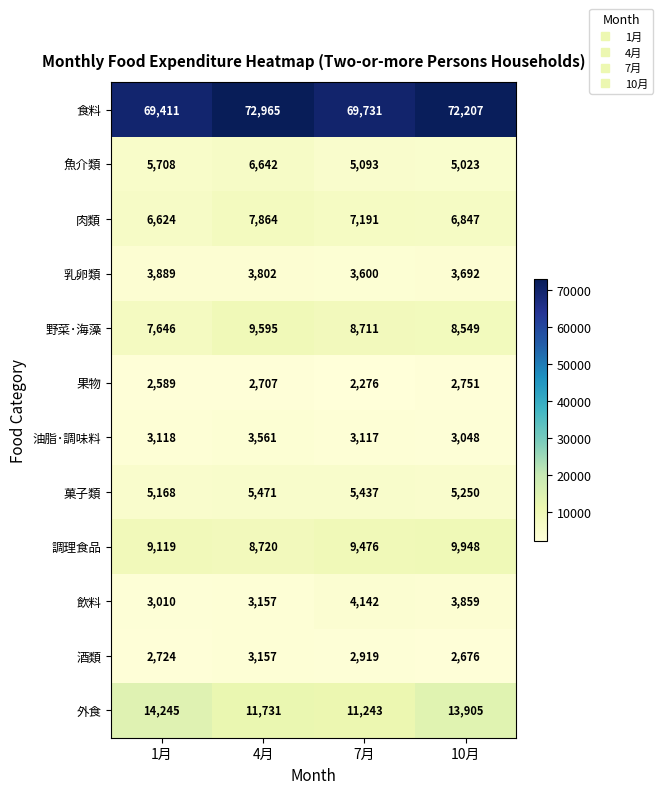

Rank the series at 10月 from highest to lowest value.

食料, 外食, 調理食品, 野菜･海藻, 肉類, 菓子類, 魚介類, 飲料, 乳卵類, 油脂･調味料, 果物, 酒類